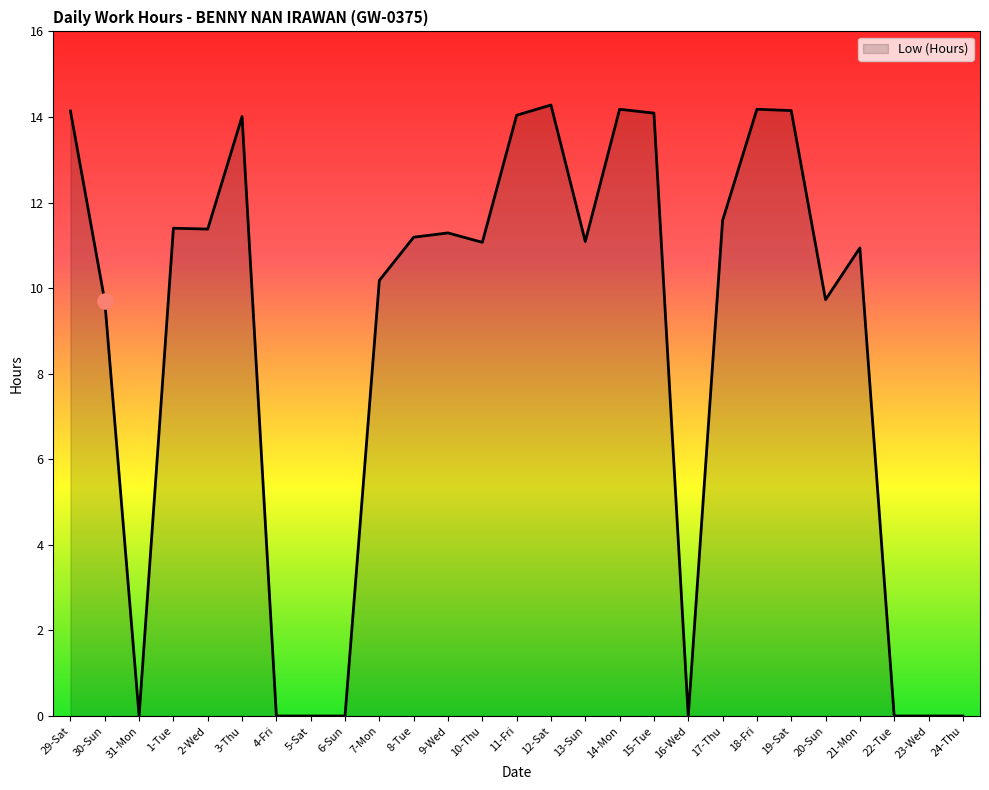

Which has a higher value, 11-Fri or 23-Wed?

11-Fri